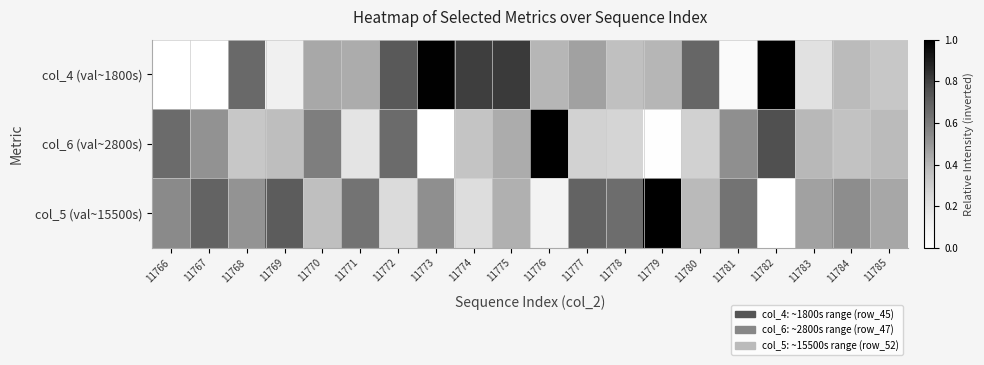

Rank the series by their average value, from lowest to highest.

col_6 (val~2800s), col_4 (val~1800s), col_5 (val~15500s)